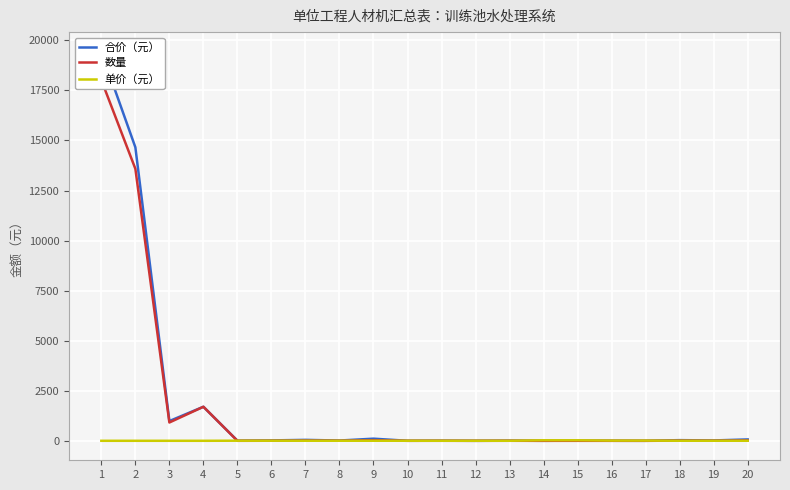

Which series has the largest range (max minus min)?

合价（元）